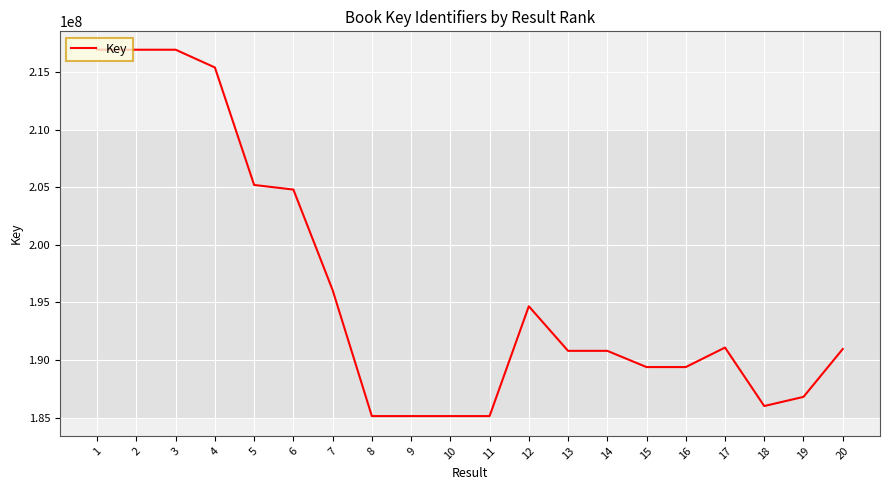

Which has a higher value, 16 or 4?

4